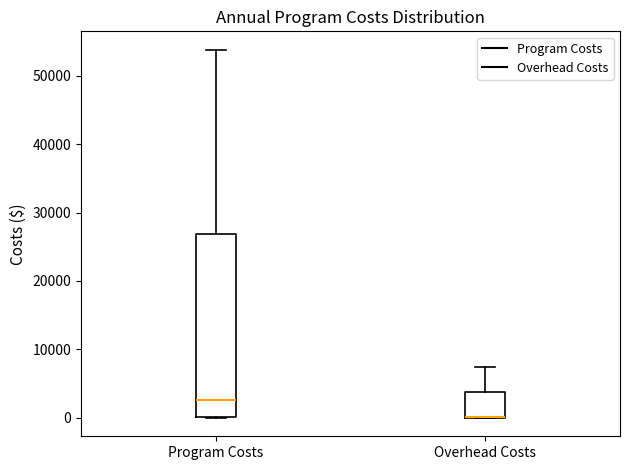

Comparing the boxes themselves (not the whiskers), which one is the tallest?

Program Costs